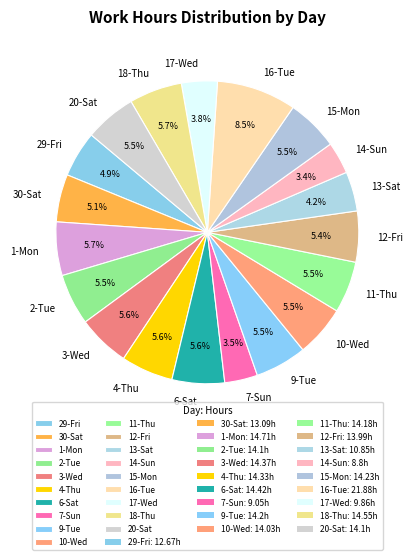

What is the largest slice in the pie chart?

16-Tue